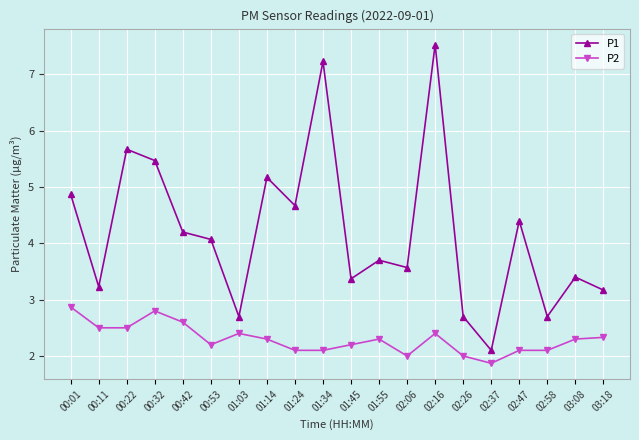

What position from the right is 03:08?

2